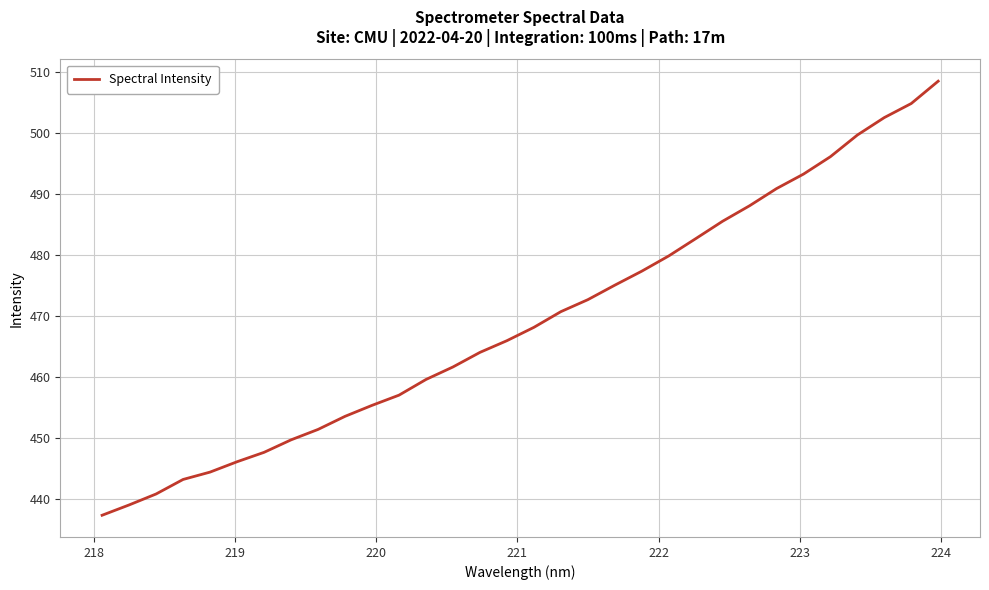

What is the difference between the maximum and minimum values?

71.2